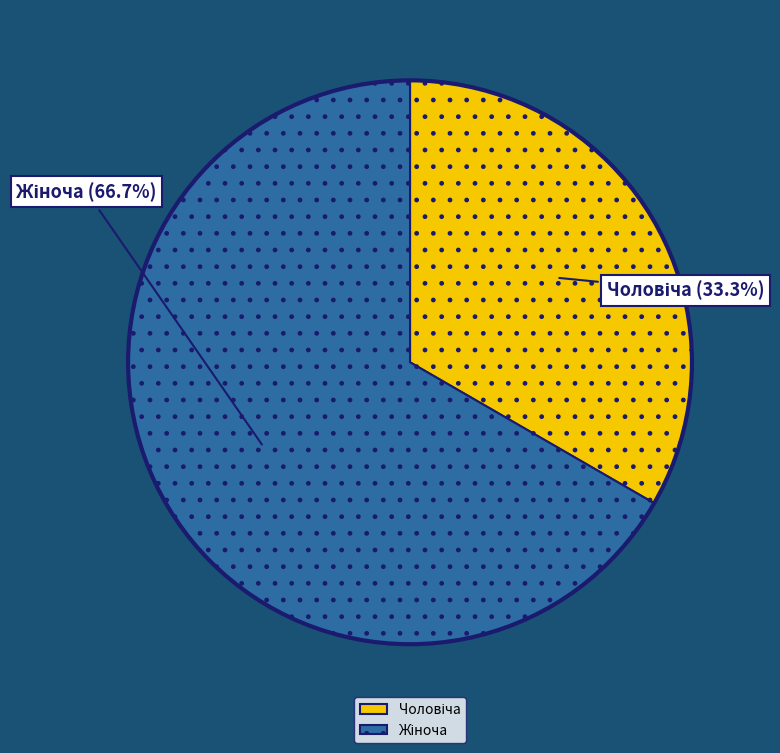

Is there any slice that represents more than half of the pie?

Yes